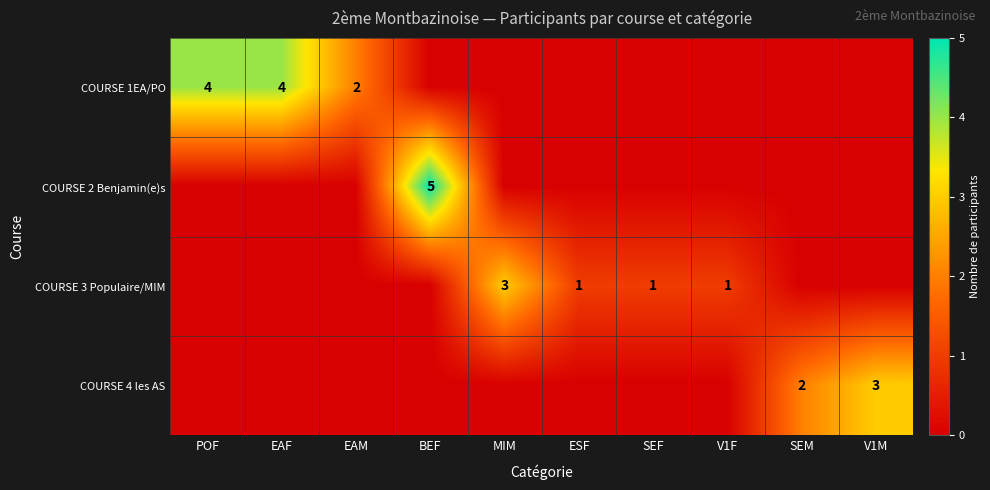

Rank the series at MIM from highest to lowest value.

COURSE 3 Populaire/MIM, COURSE 1EA/PO, COURSE 2 Benjamin(e)s, COURSE 4 les AS